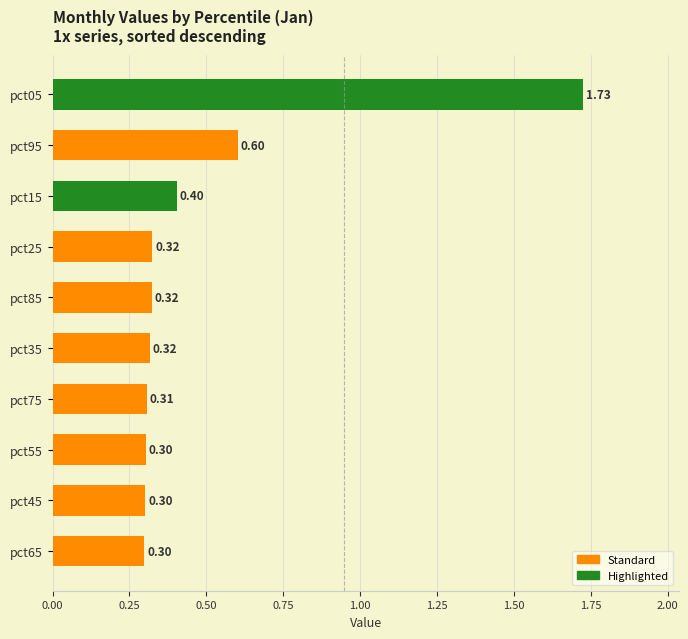

What is the difference between the values at pct65 and pct95?

0.3